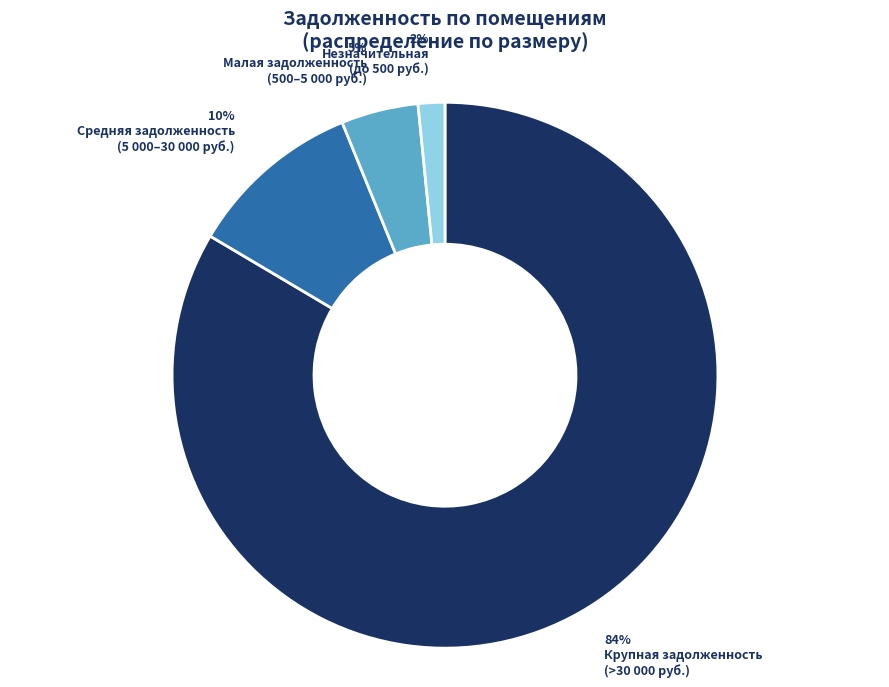

To the nearest percent, what is the average slice percentage?

25%